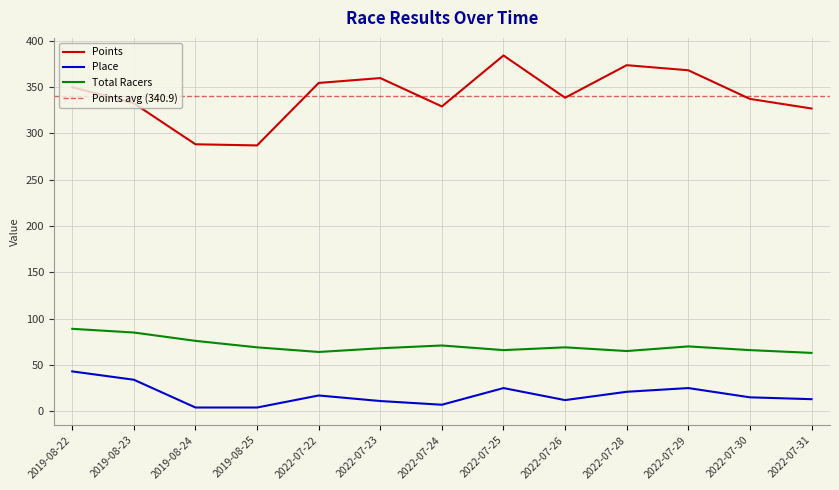

What are all the series names shown in the legend?

Points, Place, Total Racers